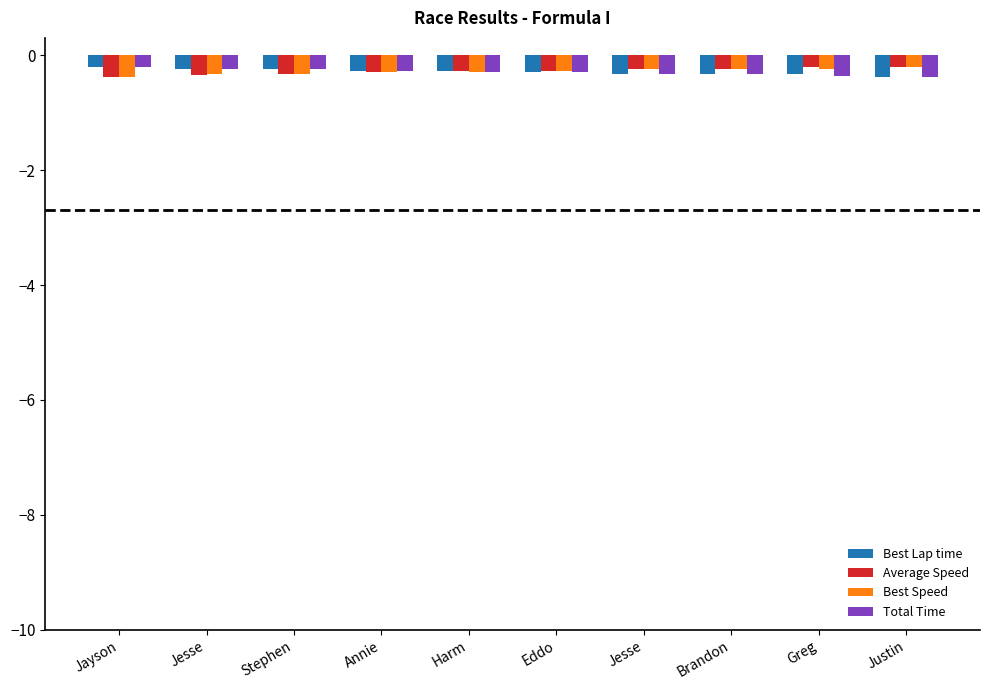

What is the maximum value for Best Speed?

-0.2